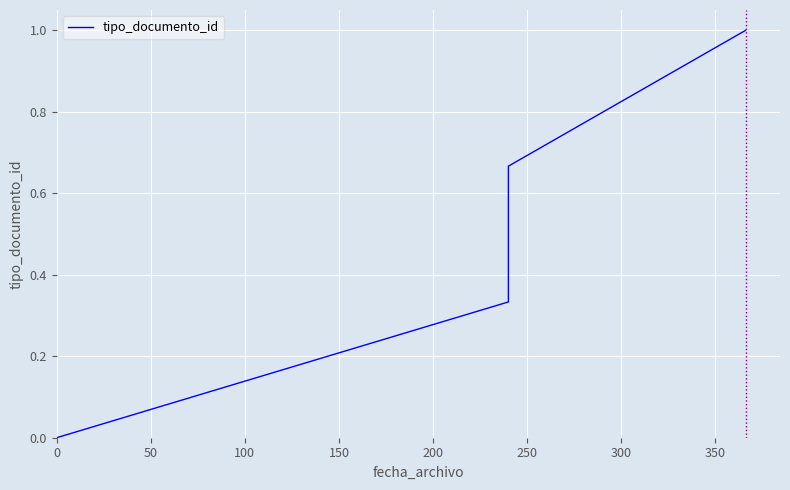

How many distinct data groups are displayed?

1